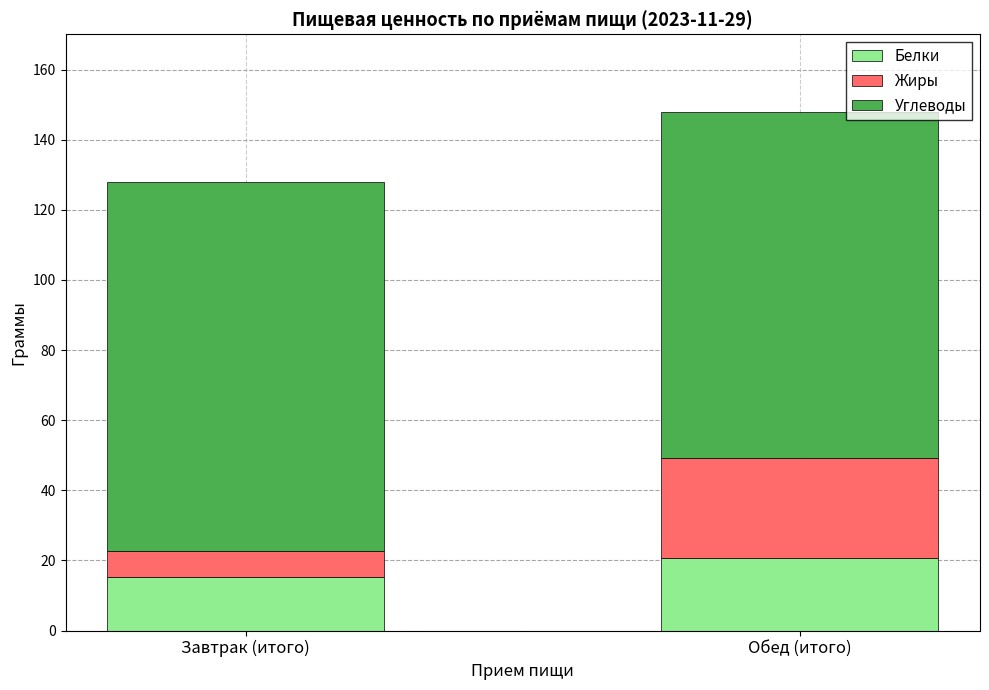

Reading left to right, what are the values for Белки?

15.3	20.7